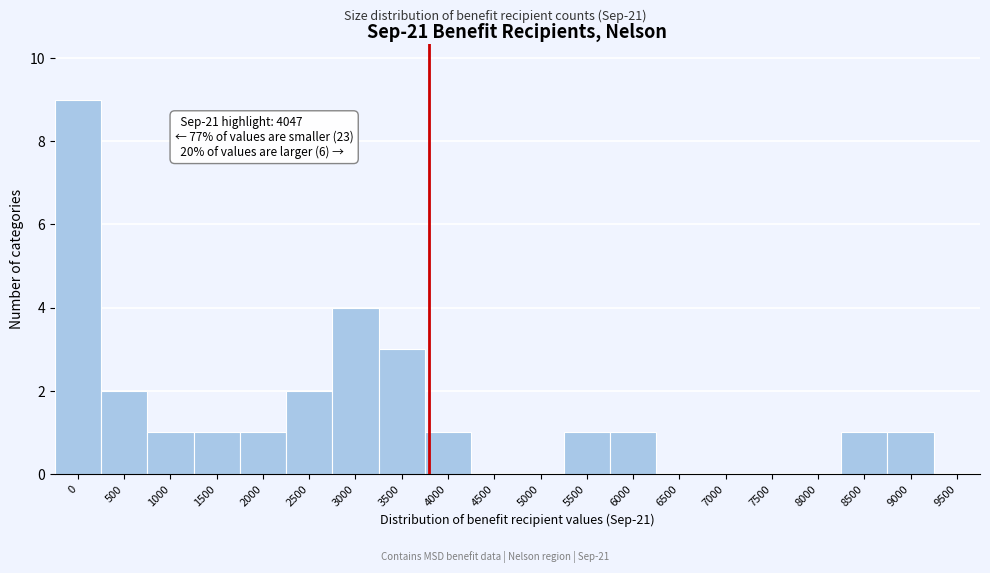

Reading right to left, list all the values displayed in this chart.

9500=0	9000=1	8500=1	8000=0	7500=0	7000=0	6500=0	6000=1	5500=1	5000=0	4500=0	4000=1	3500=3	3000=4	2500=2	2000=1	1500=1	1000=1	500=2	0=9